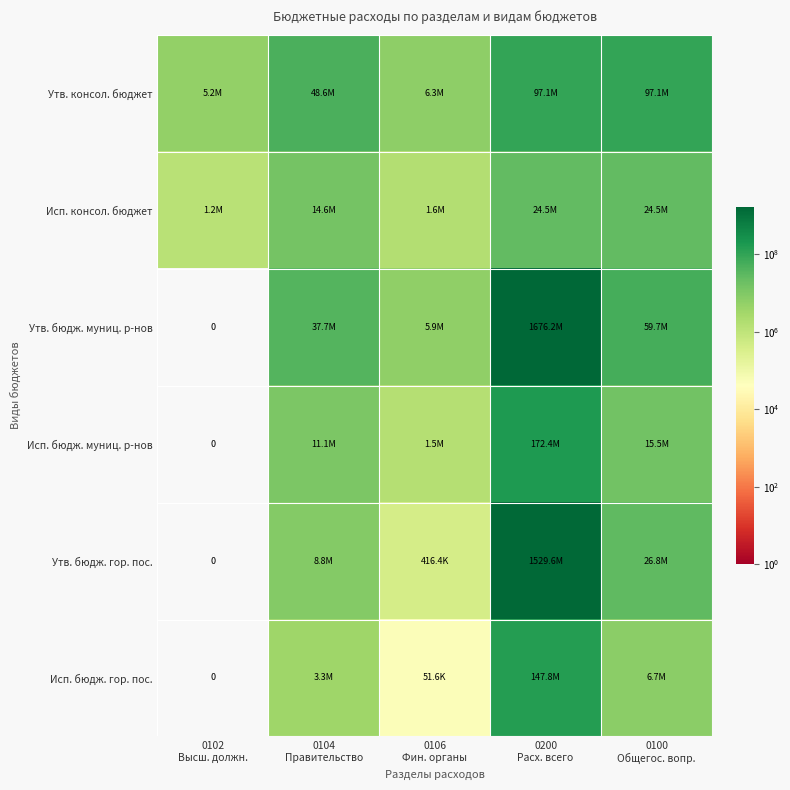

Is it true that Утв. консол. бюджет equals 161472938.3 at 0200 Расх. всего?

False